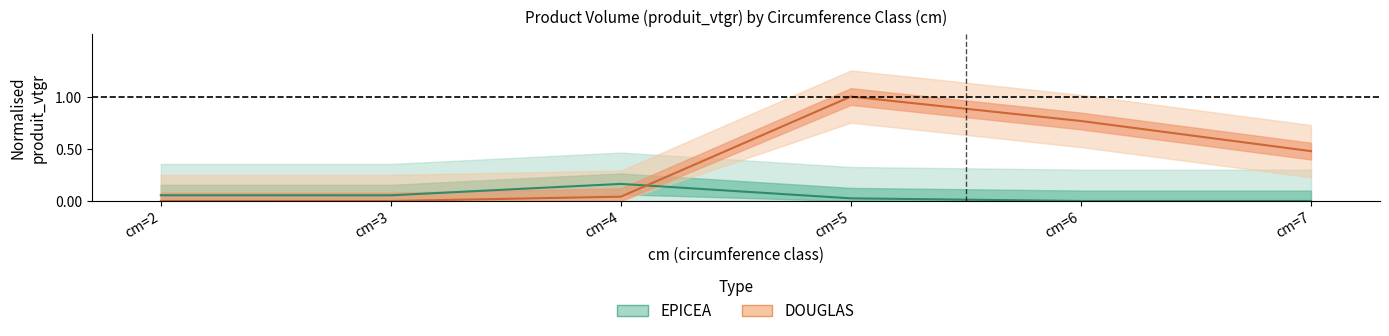

What is the difference between the DOUGLAS values at cm=3 and cm=5?

1.0